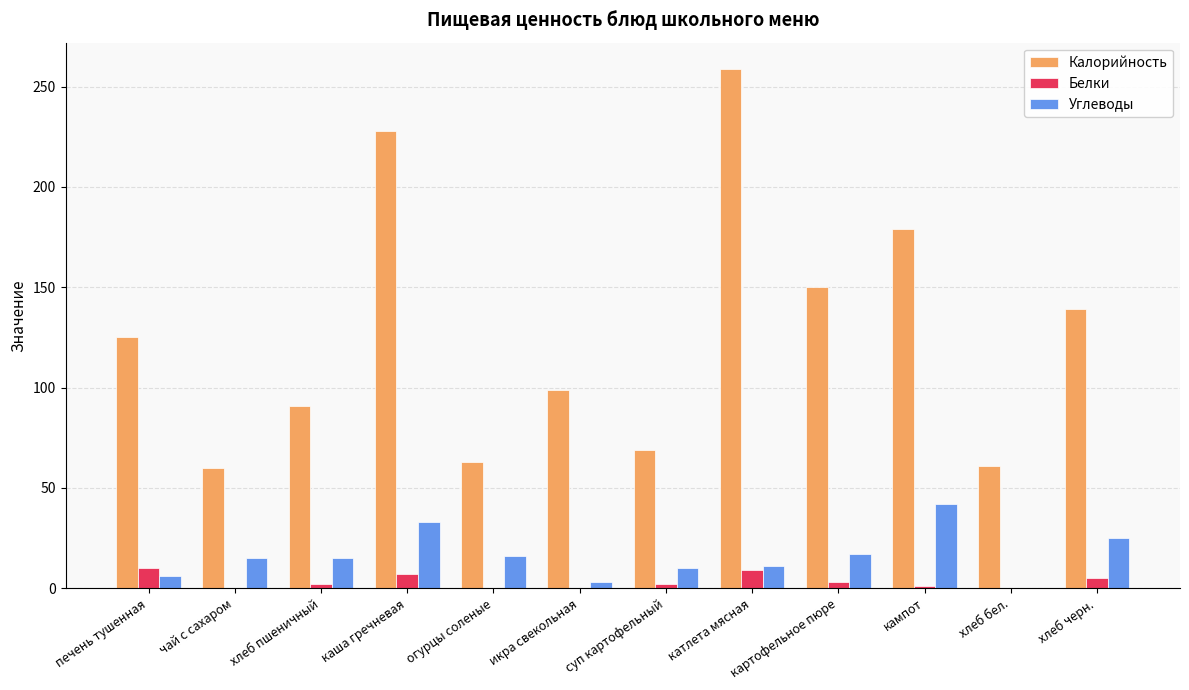

Which category has the highest value in the Углеводы series?

кампот